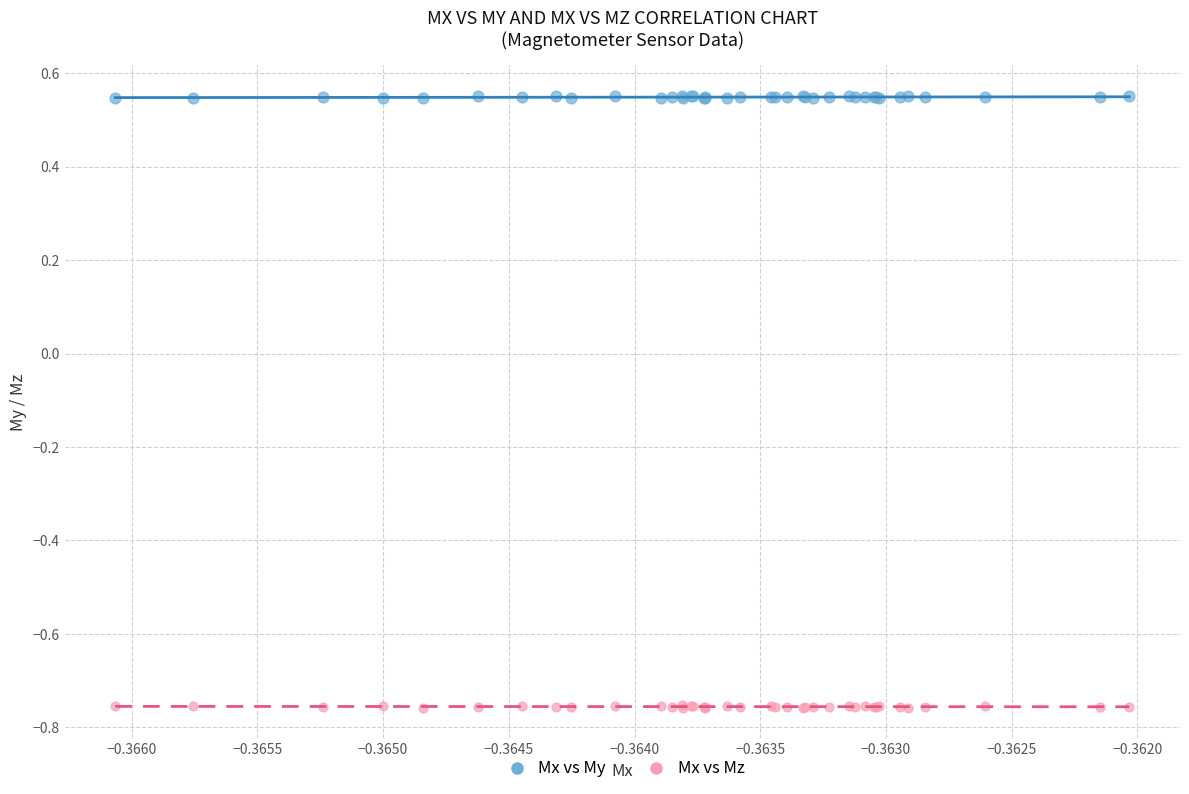

Which series reaches the maximum Y coordinate?

Mx vs My